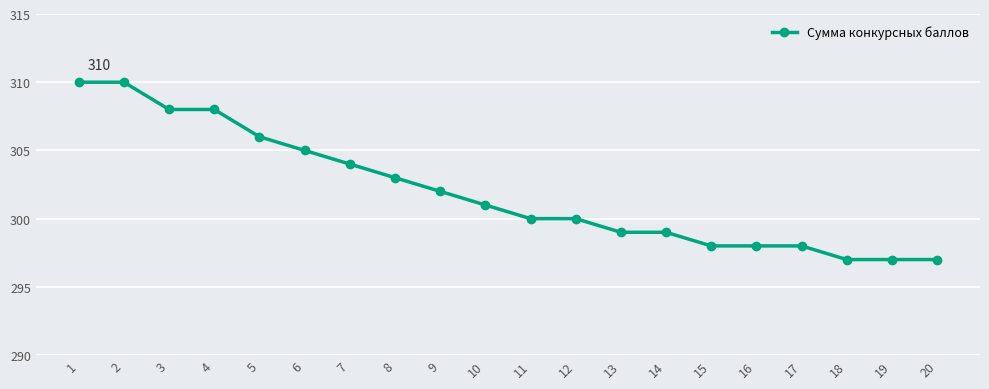

Which has a higher value, 8 or 20?

8